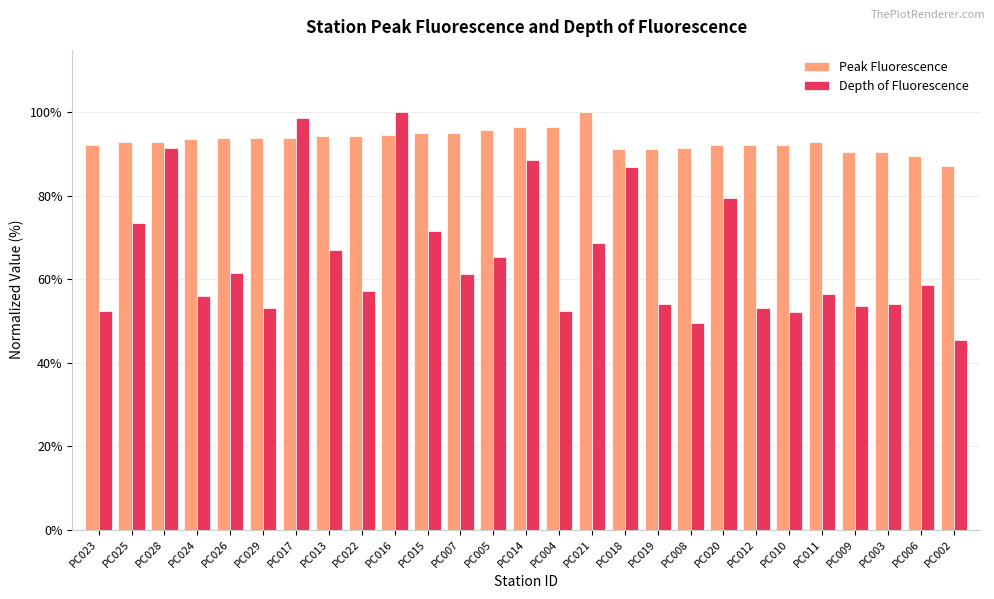

How many data points in Depth of Fluorescence are less than 58?

13